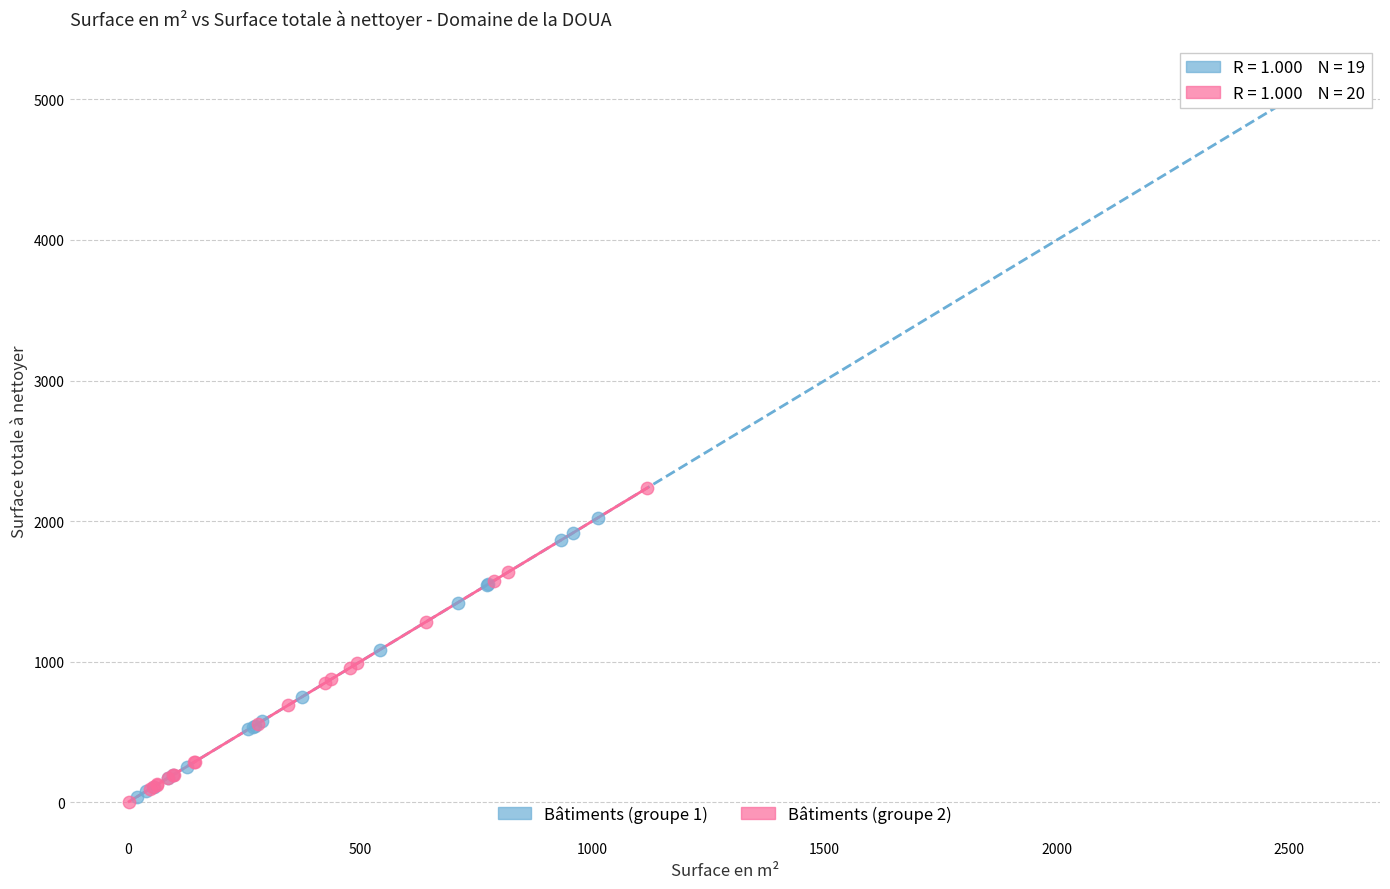

Which series has the widest spread of Y values?

Bâtiments (groupe 1)